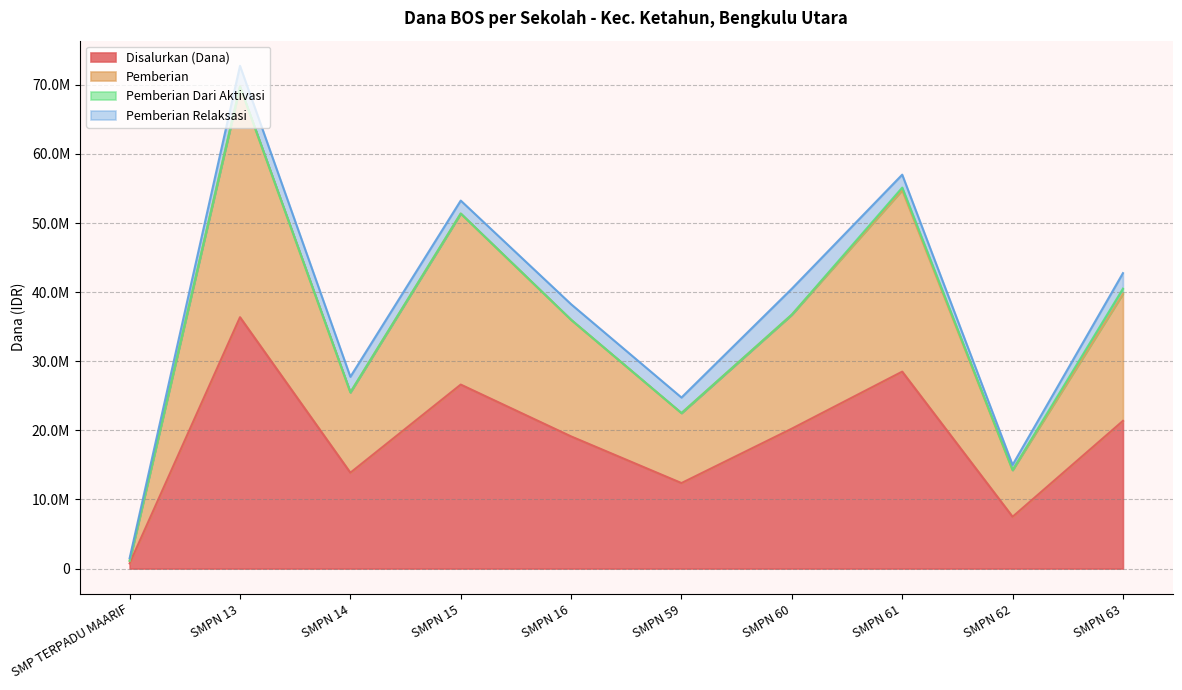

At which category does Disalurkan (Dana) reach its first local peak?

SMPN 13